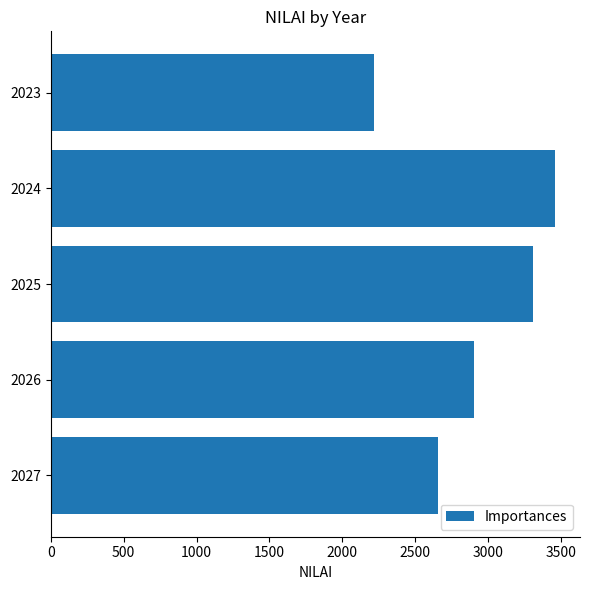

What is the average value?

2908